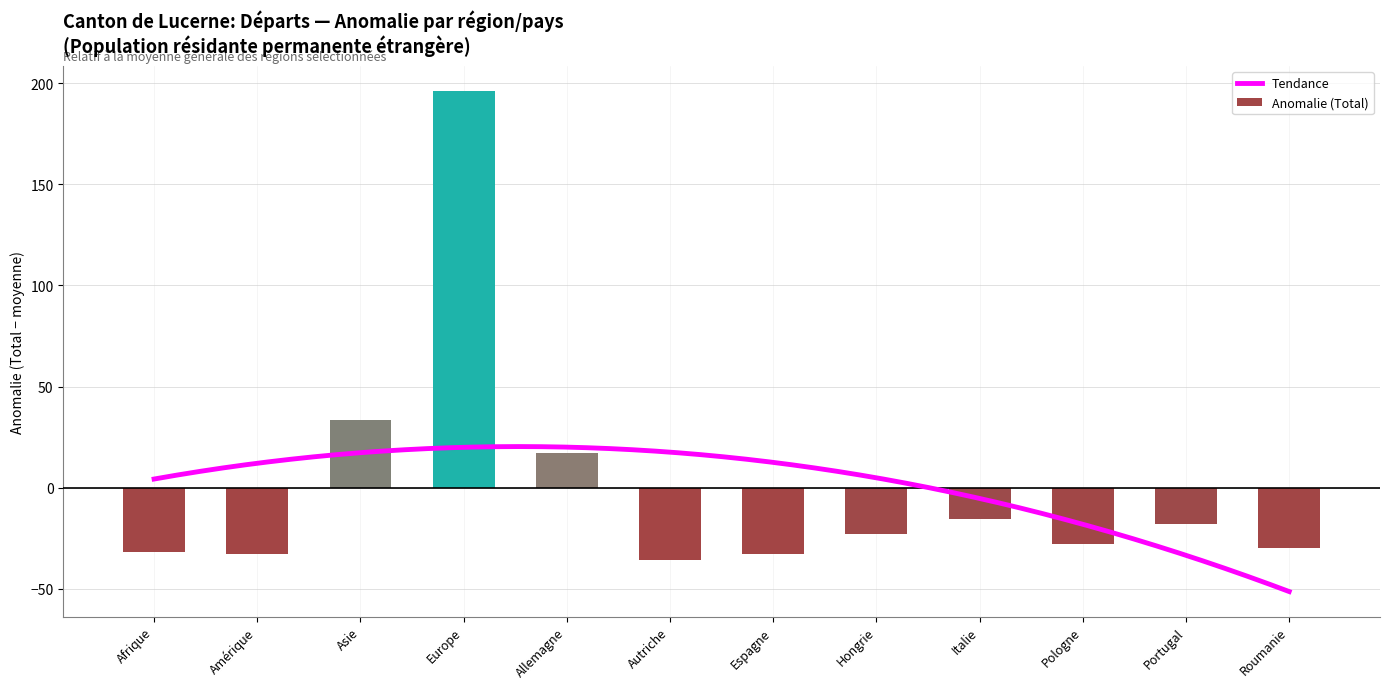

What is the difference between the Anomalie (Total) values at Europe and Espagne?

229.0